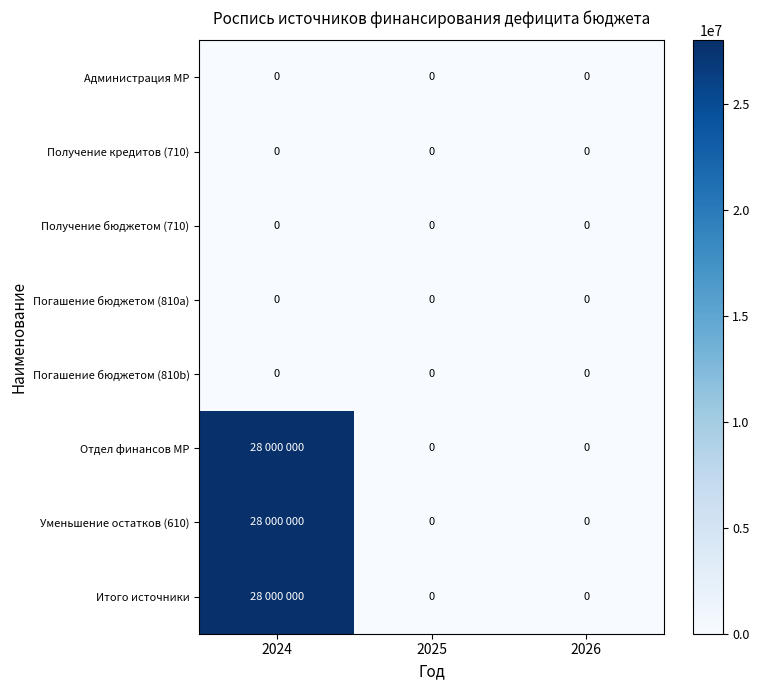

Is it true that Погашение бюджетом (810a) equals 0 at 2026?

True